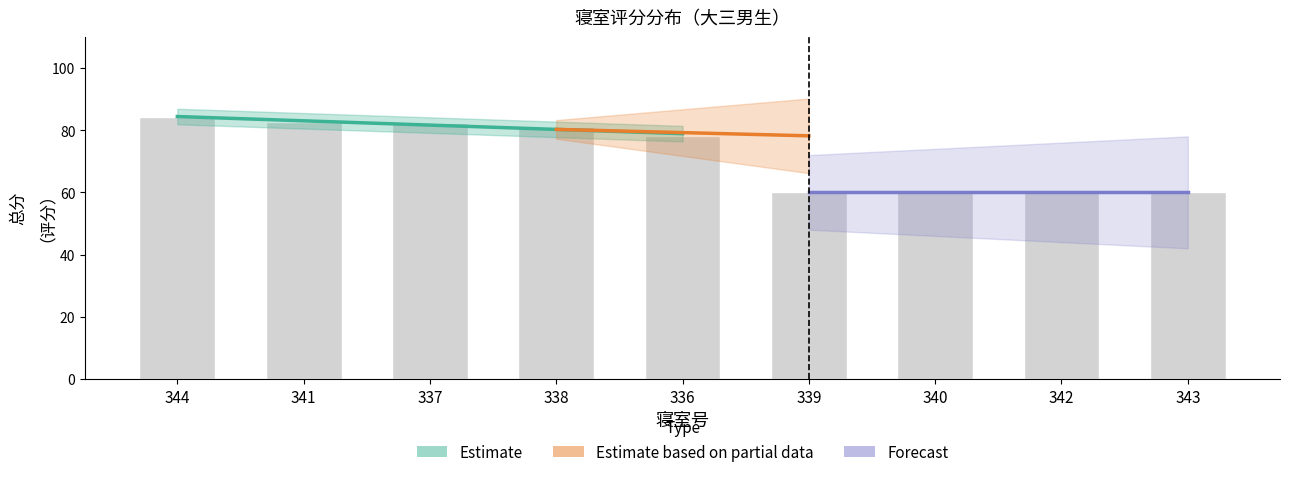

What is the sum of all values?

648.2